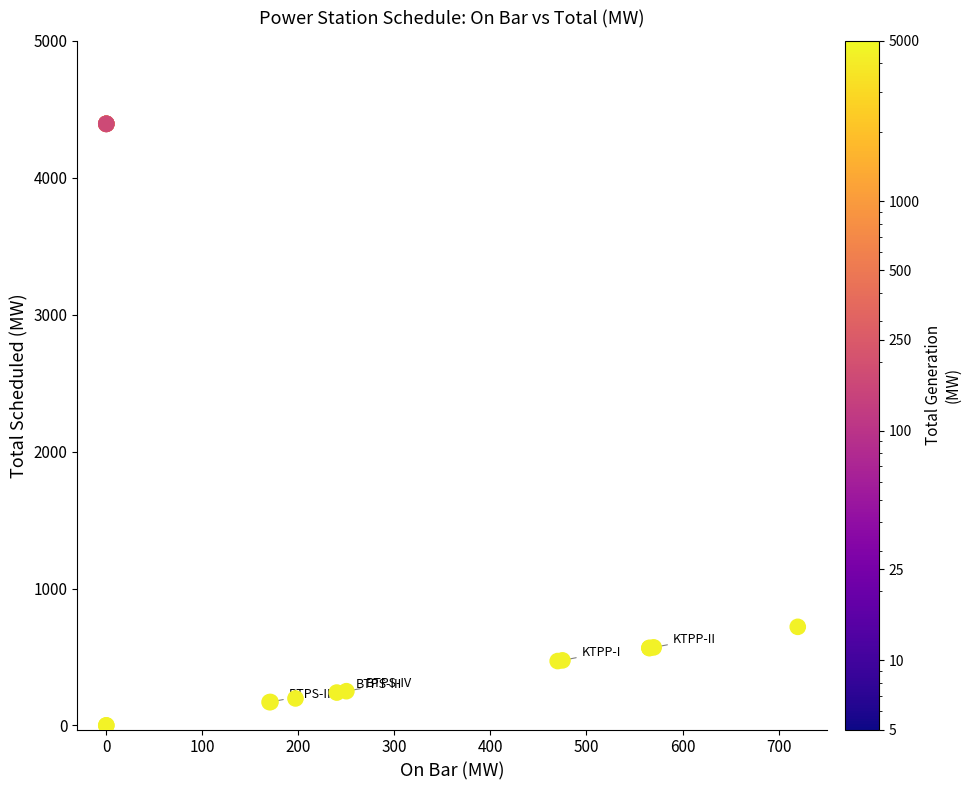

What Y value in the scatter plot is closest to 2197?

720.0